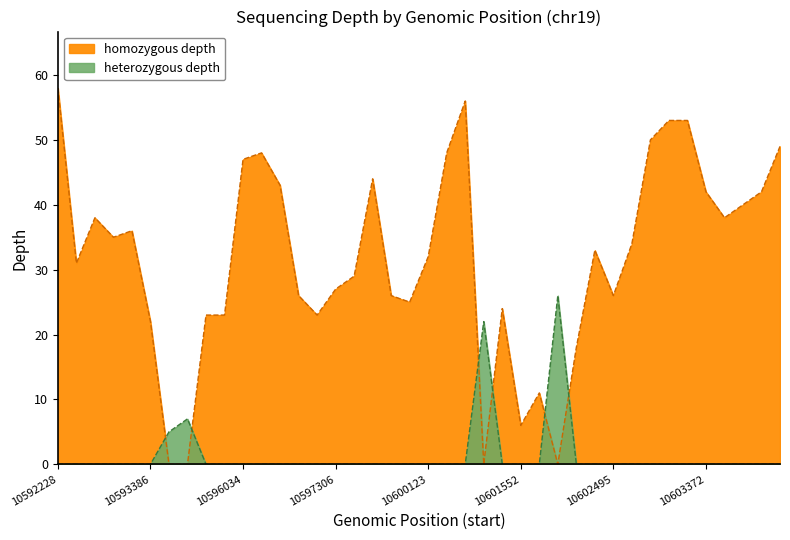

Which series has the largest total across all categories?

homozygous depth